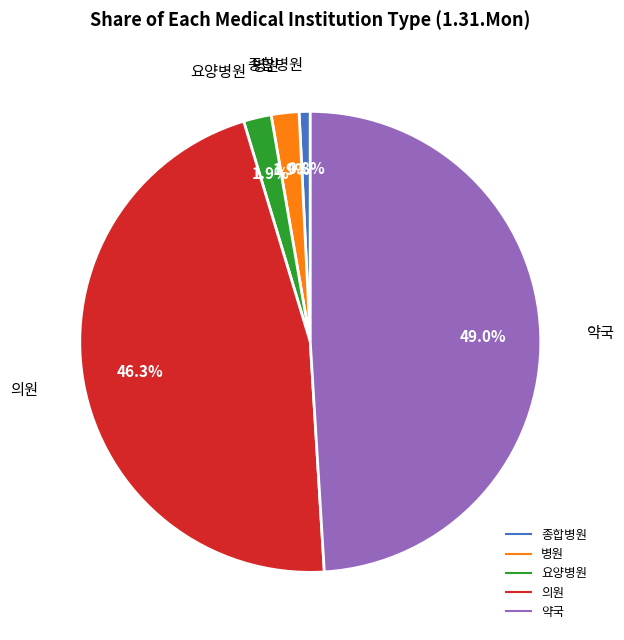

To the nearest percent, what portion does 종합병원 represent?

1%